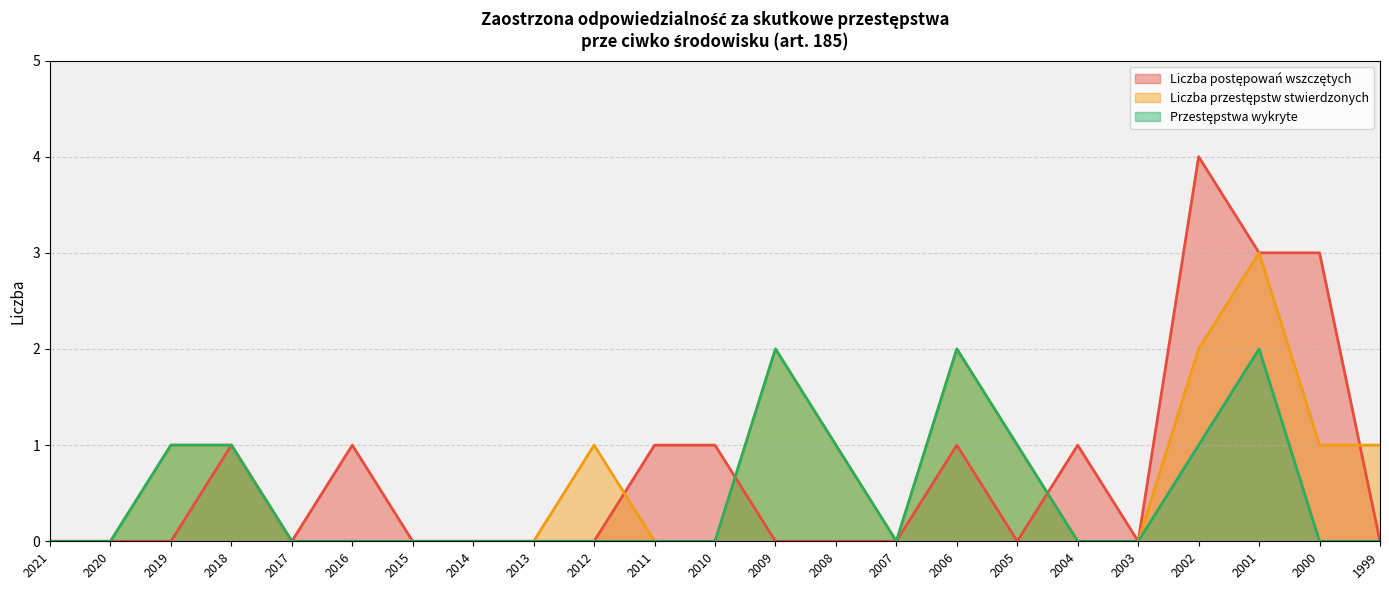

Where is Przestępstwa wykryte nearest to the value 1?

2019